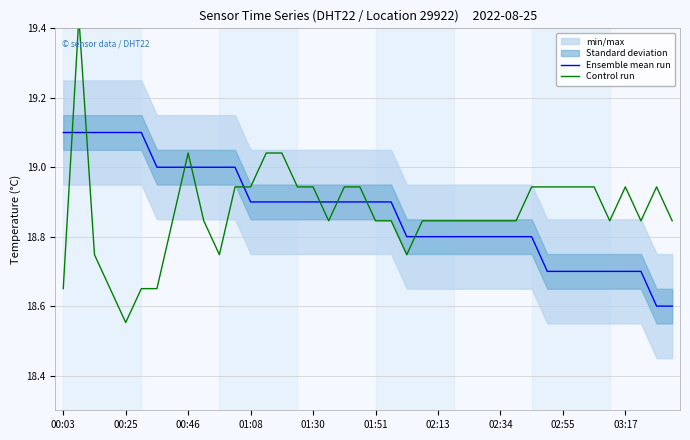

Reading right to left, list all the values displayed in this chart.

Ensemble mean run: 18.6	18.6	18.7	18.7	18.7	18.7	18.7	18.7	18.7	18.8	18.8	18.8	18.8	18.8	18.8	18.8	18.8	18.8	18.9	18.9	18.9	18.9	18.9	18.9	18.9	18.9	18.9	18.9	19.0	19.0	19.0	19.0	19.0	19.0	19.1	19.1	19.1	19.1	19.1	19.1
Control run: 18.8	18.9	18.8	18.9	18.8	18.9	18.9	18.9	18.9	18.9	18.8	18.8	18.8	18.8	18.8	18.8	18.8	18.7	18.8	18.8	18.9	18.9	18.8	18.9	18.9	19.0	19.0	18.9	18.9	18.7	18.8	19.0	18.8	18.7	18.7	18.6	18.7	18.7	19.4	18.7